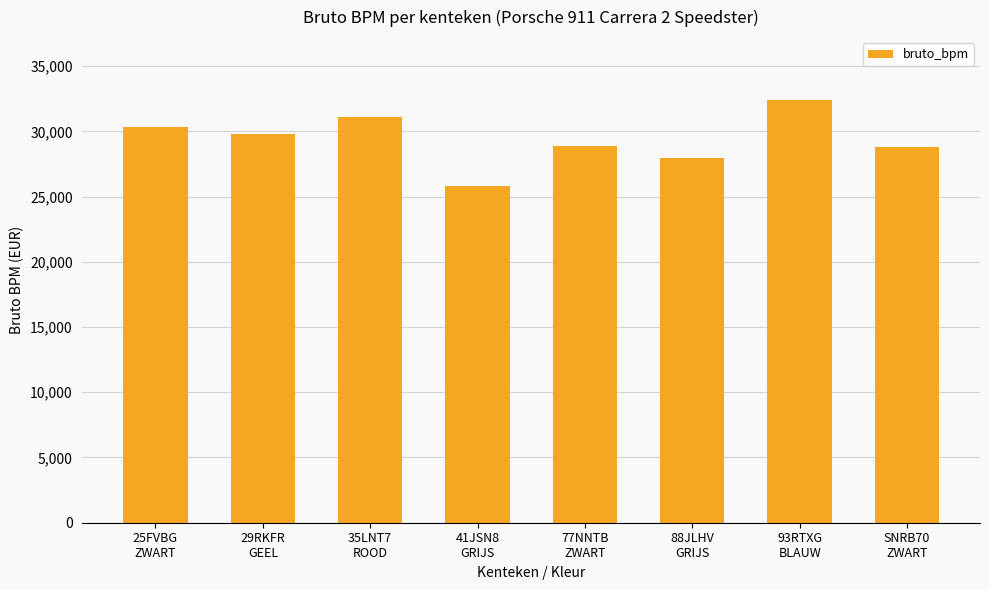

True or false: the data shows 16421 at 77NNTB
ZWART.

False